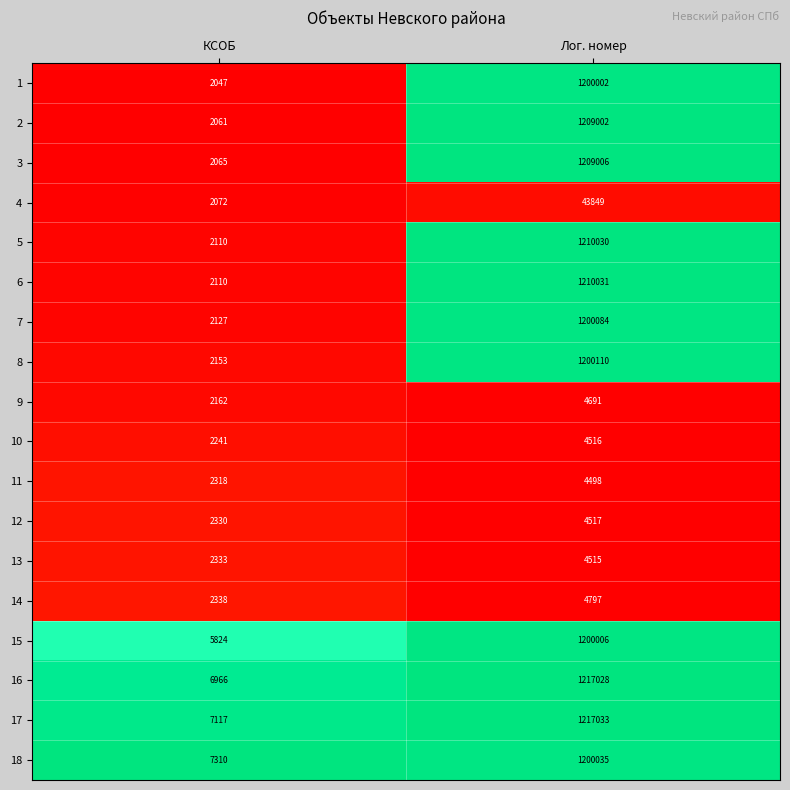

Rank the series by their maximum value, from highest to lowest.

17, 16, 6, 5, 3, 2, 8, 7, 18, 15, 1, 4, 14, 9, 12, 10, 13, 11